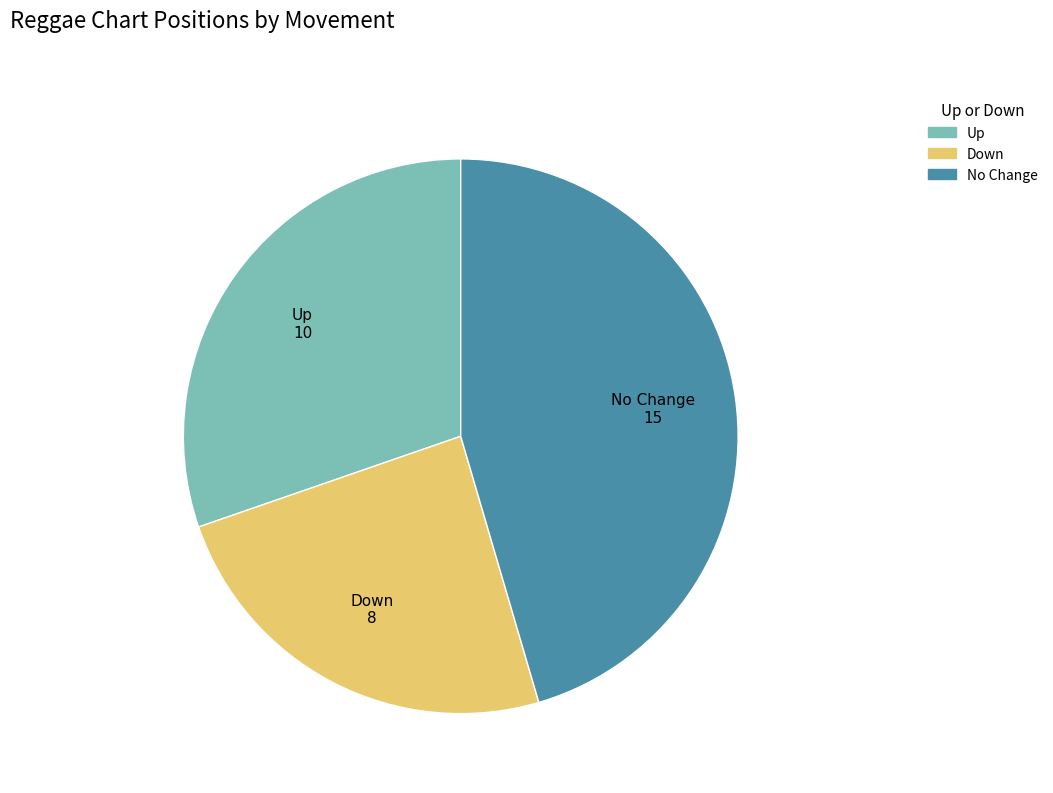

Is there any slice that represents more than half of the pie?

No